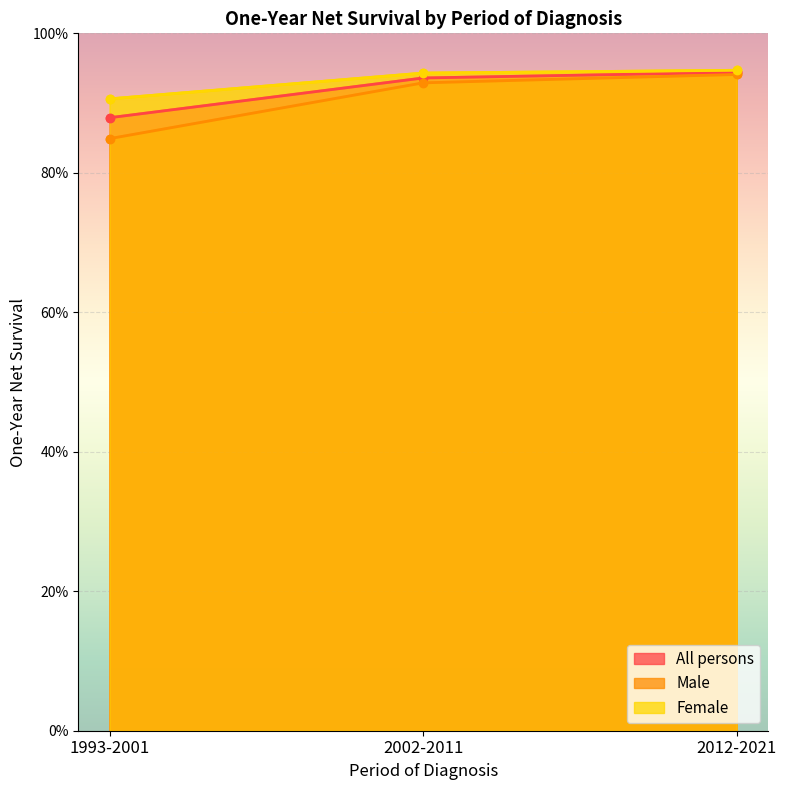

What position from the right is 1993-2001?

3